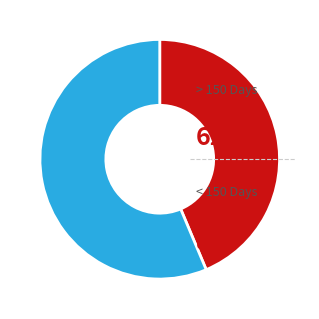

Is there a majority slice in this chart?

Yes